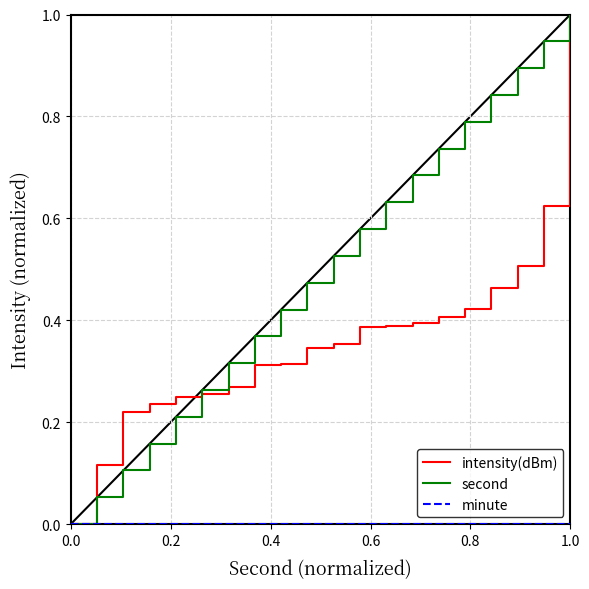

Which series has the largest total across all categories?

second